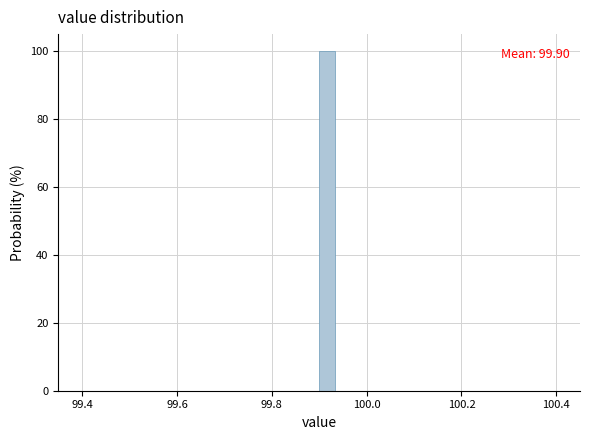

Around what value on the x-axis is the tallest bar? Give the approximate position of its centre, as read against the axis.

99.92